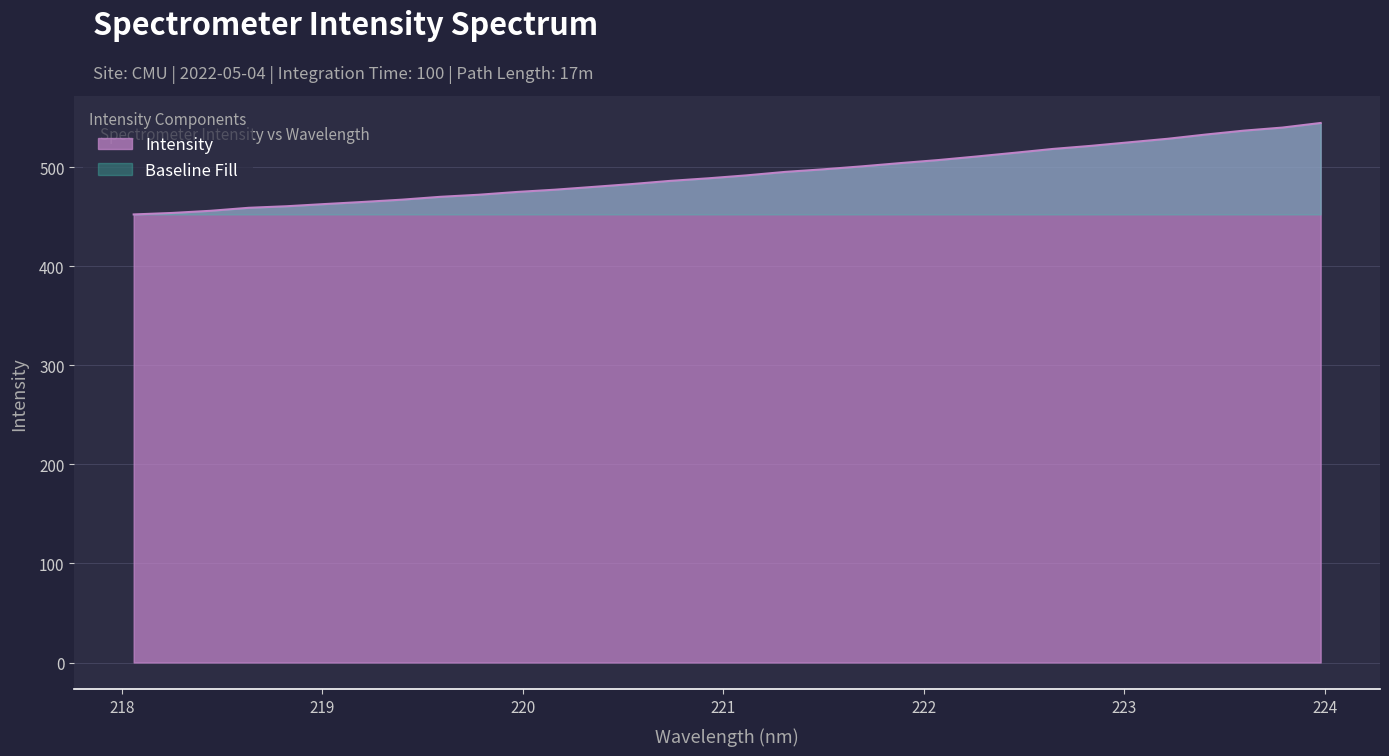

What is the change in value from 221.8812 to 222.4538?

+10.5